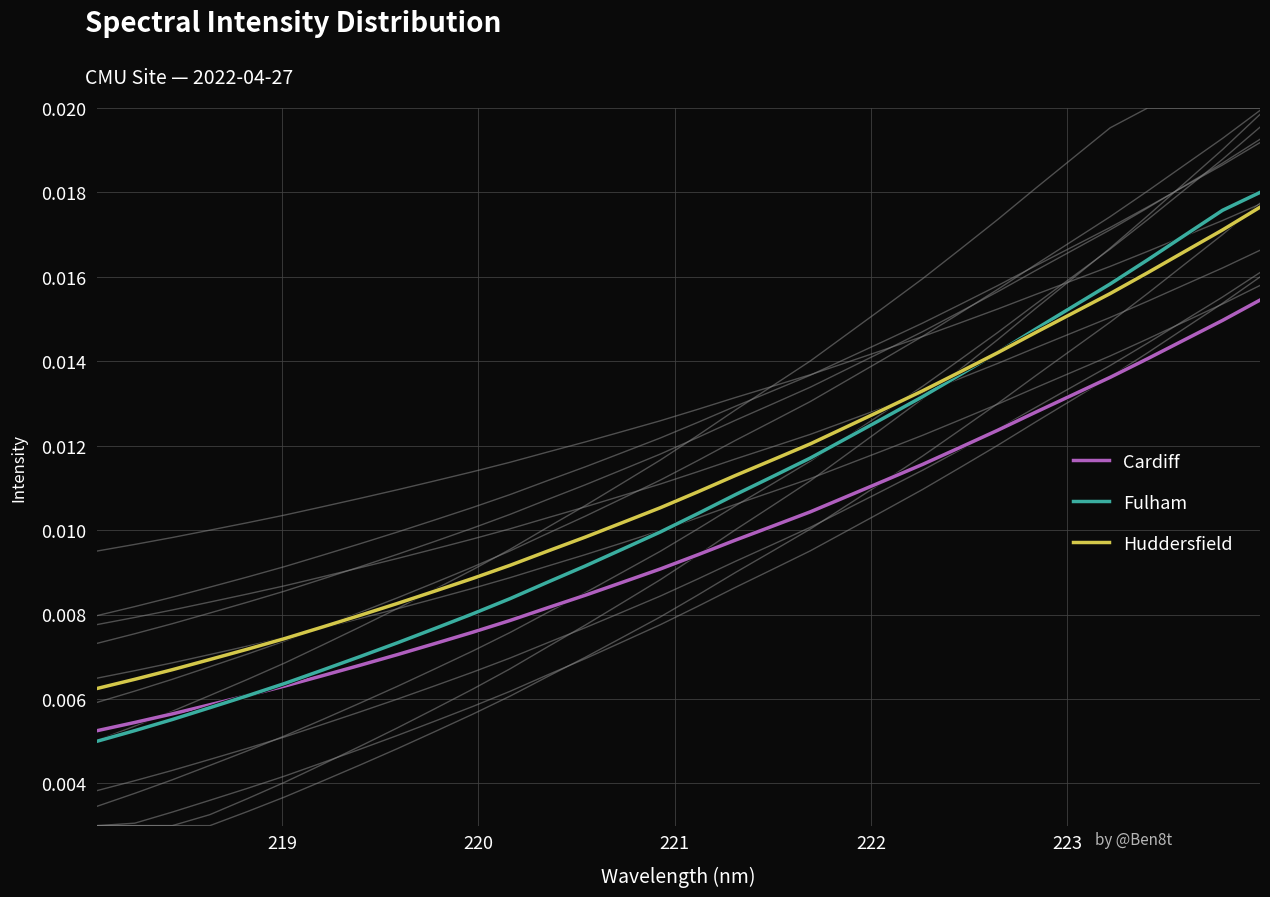

True or false: Huddersfield and Cardiff cross at least once.

False